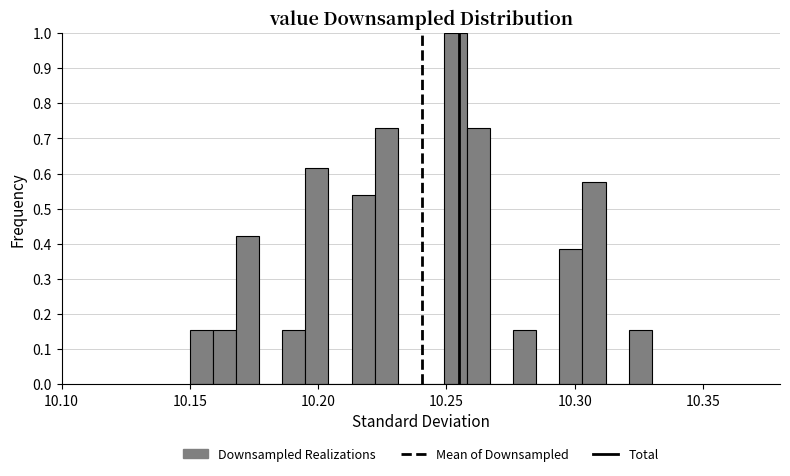

Around what value on the x-axis is the tallest bar? Give the approximate position of its centre, as read against the axis.

10.255